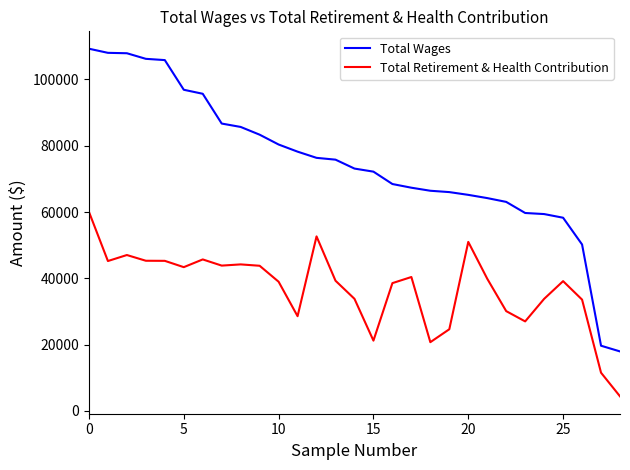

What is the highest value of the Total Retirement & Health Contribution series?

60052